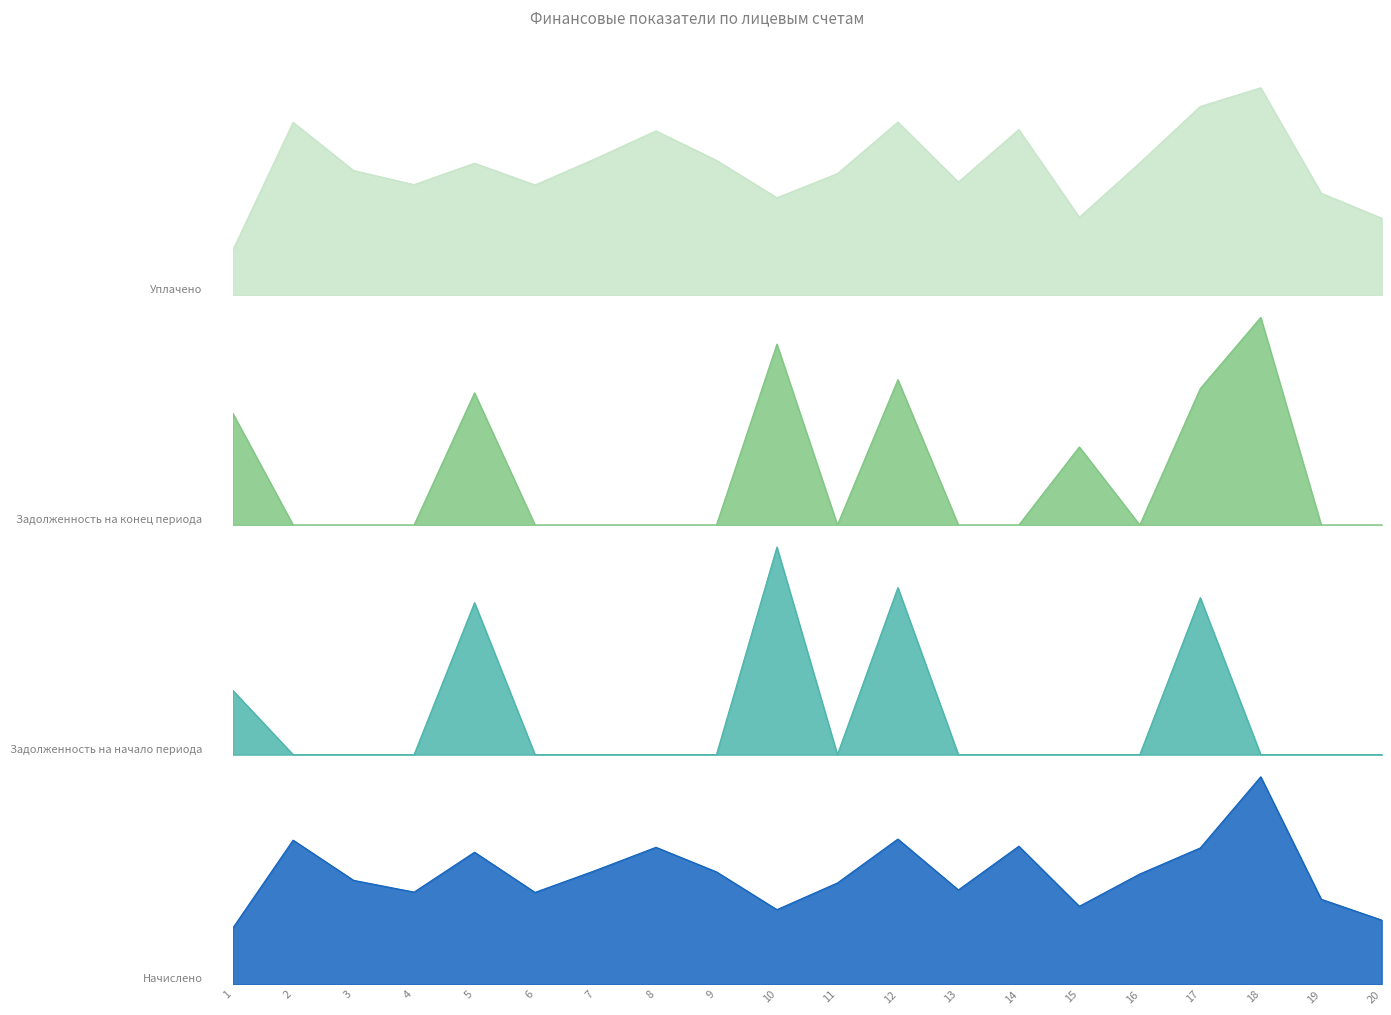

What is the spread (max minus min) of values at 12?

2428.0